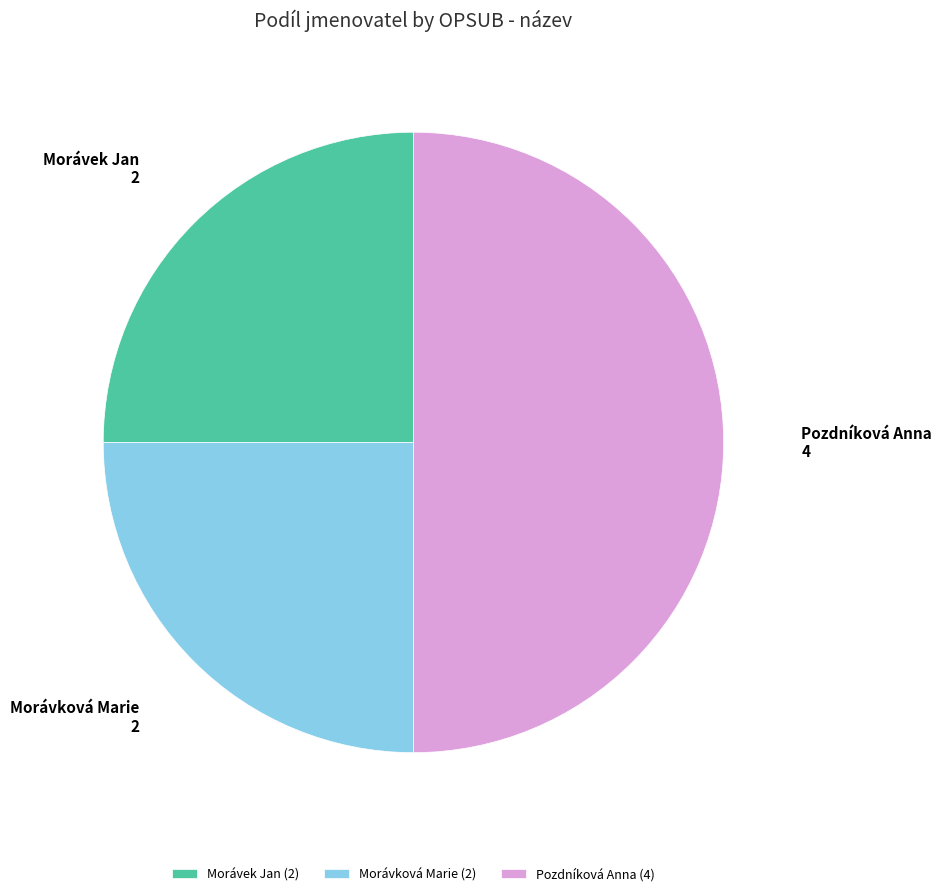

Between Pozdníková Anna and Morávek Jan, which is larger?

Pozdníková Anna